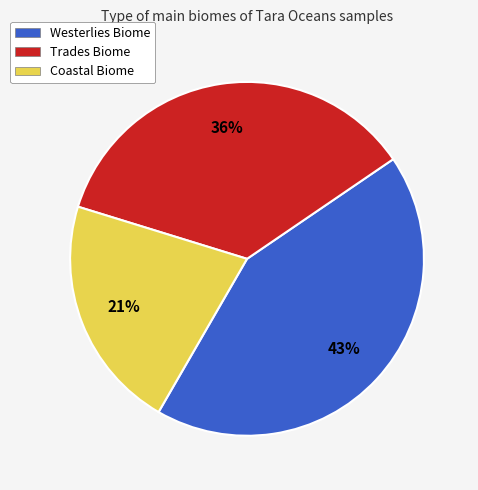

Is it true that Trades Biome is 50% of the pie?

False